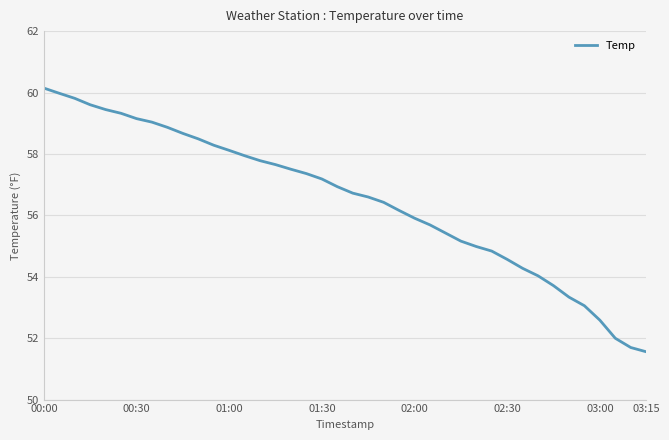

What is the minimum value shown in the chart?

51.6